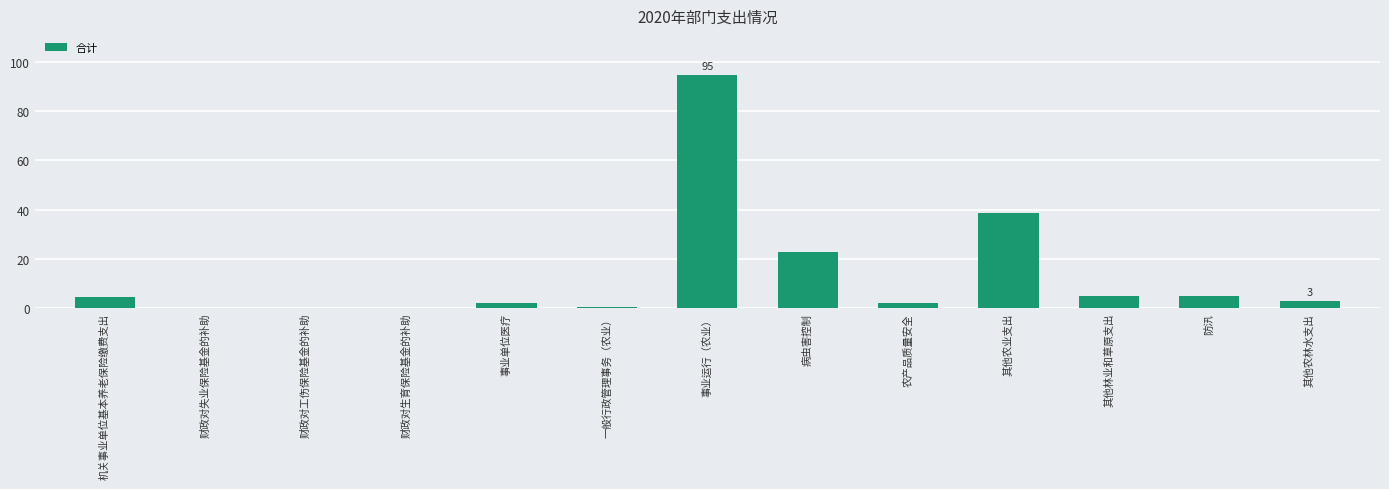

What value does the data have at 其他林业和草原支出?

5.0